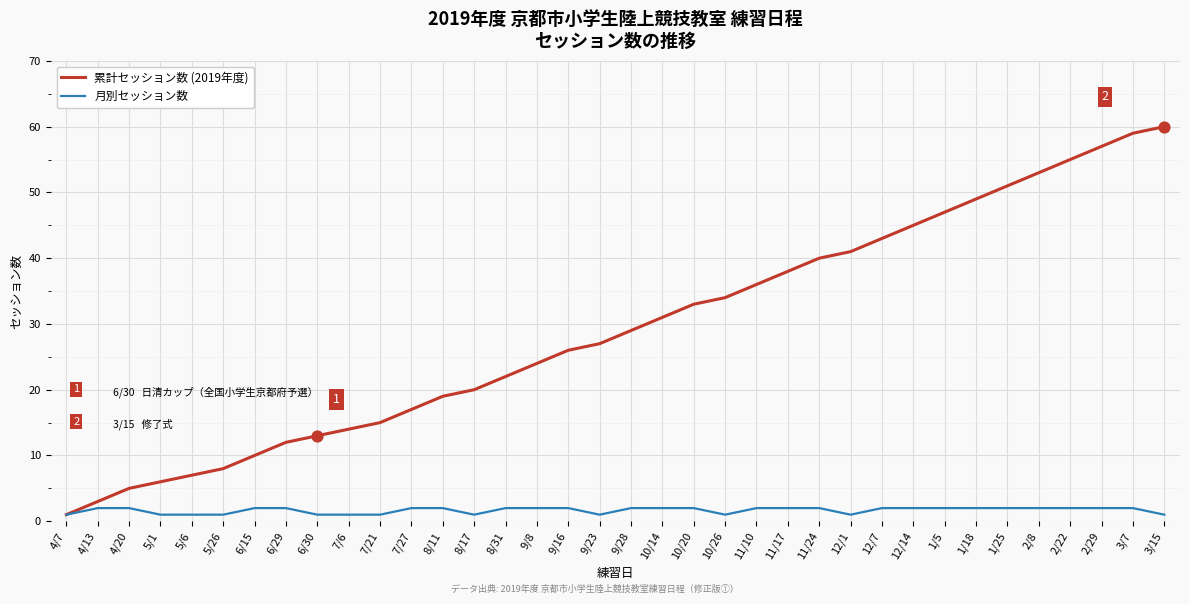

Is the value of 累計セッション数 (2019年度) at 1/18 greater than the value of 月別セッション数 at 11/24?

Yes